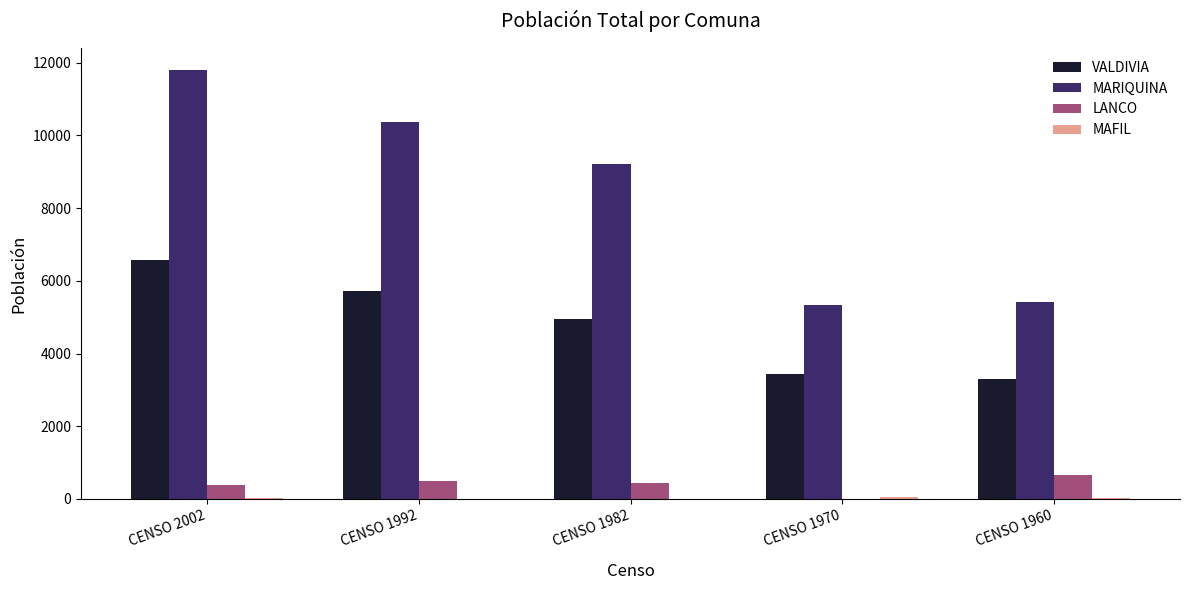

Between CENSO 1992 and CENSO 1982, which series saw the biggest shift?

MARIQUINA